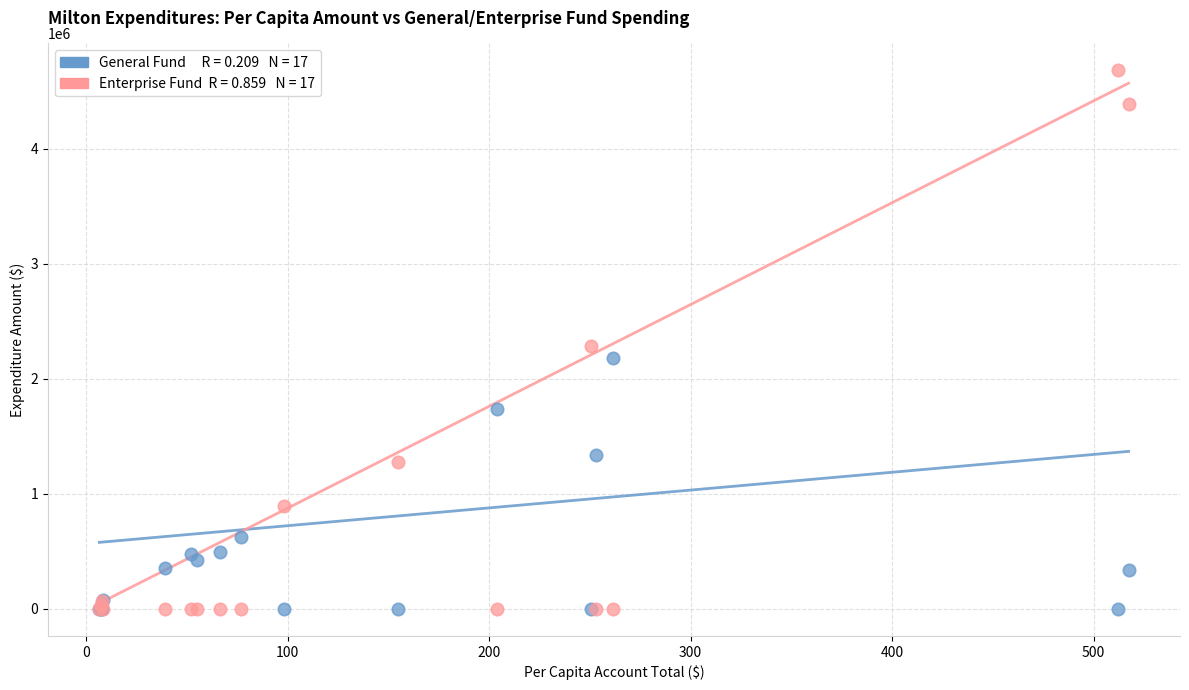

Across all series, what Y value is closest to 2339902?

2288236